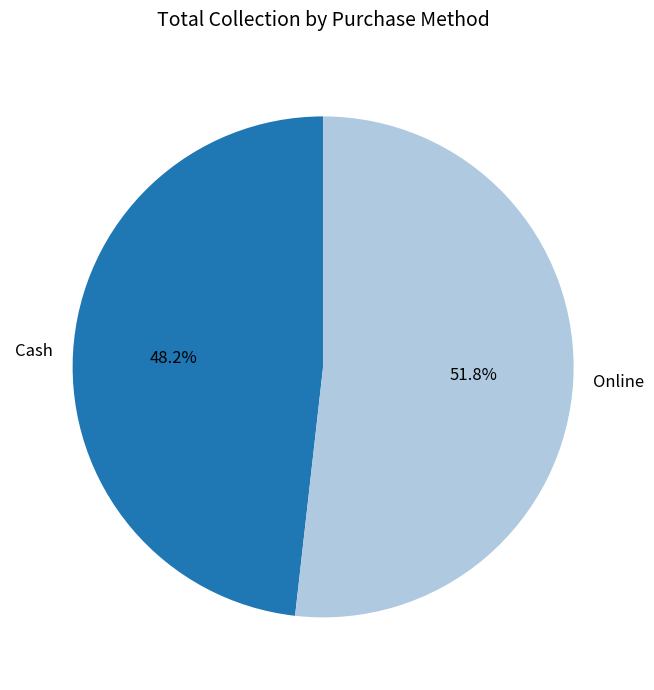

What is the smallest slice in the pie chart?

Cash